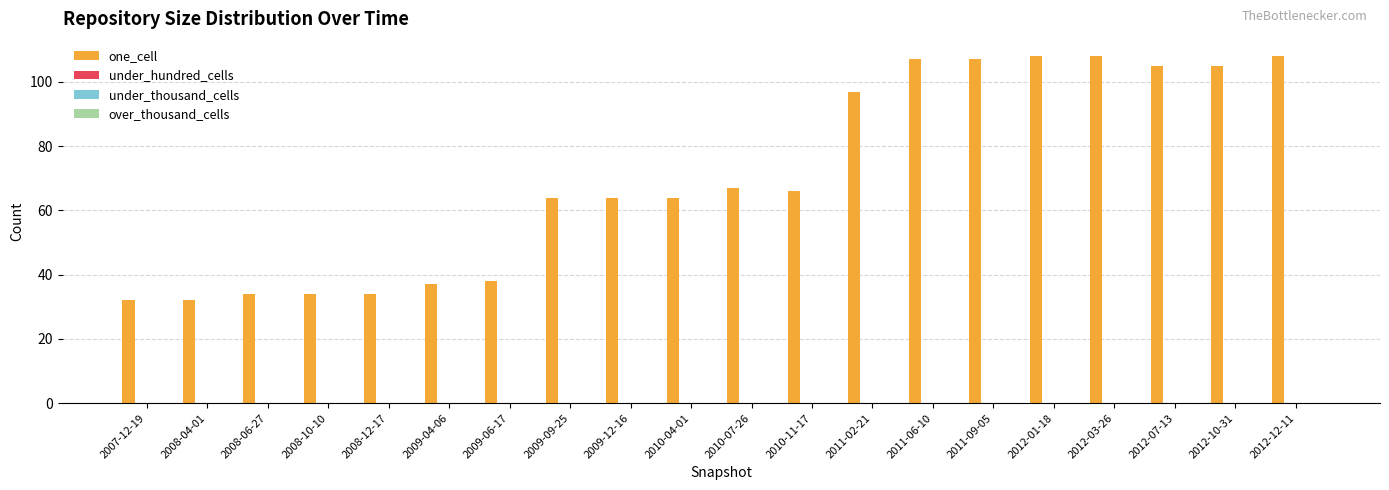

How many bars are there in total?

20